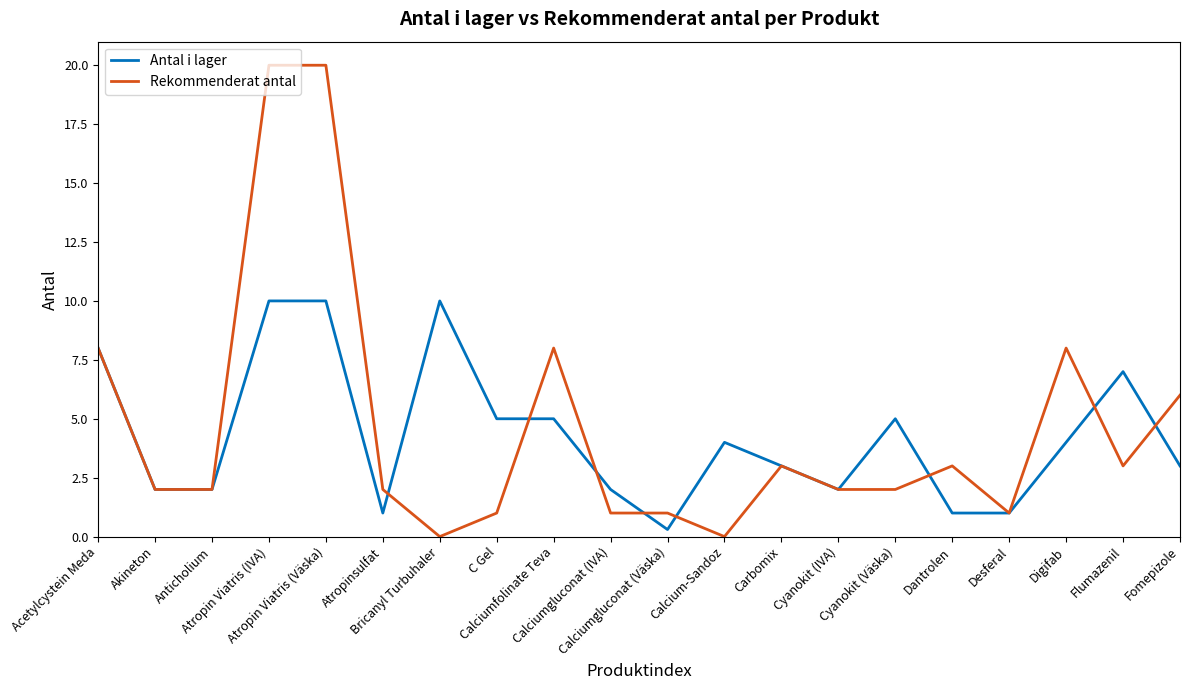

Rank the series by their maximum value, from highest to lowest.

Rekommenderat antal, Antal i lager